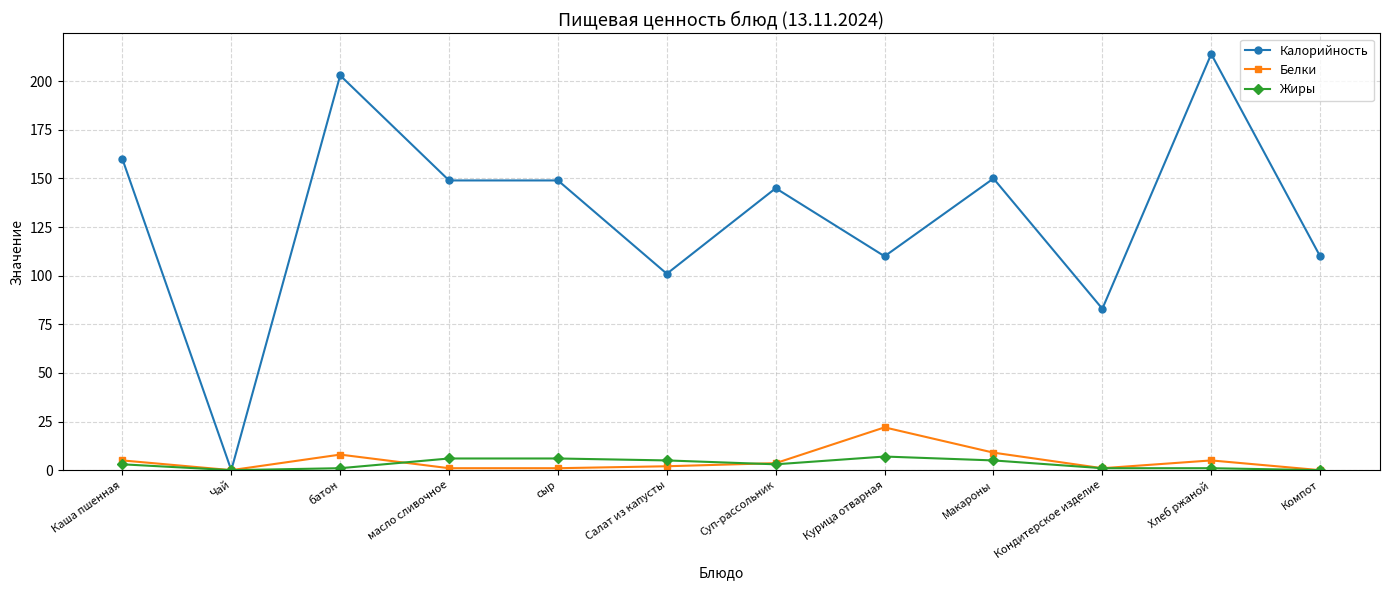

True or false: Калорийность has a value of 48.5 at Каша пшенная.

False